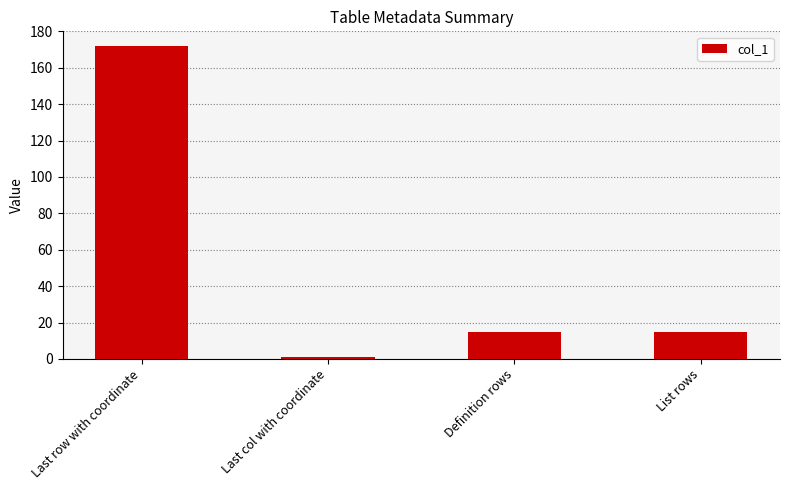

What is the label of the 3rd bar from the left?

Definition rows